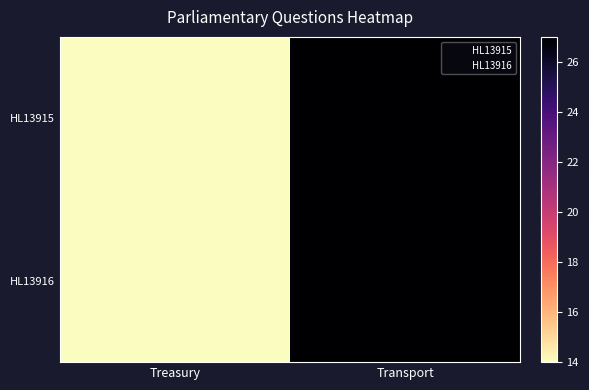

Which series changed the most between Treasury and Transport?

HL13915